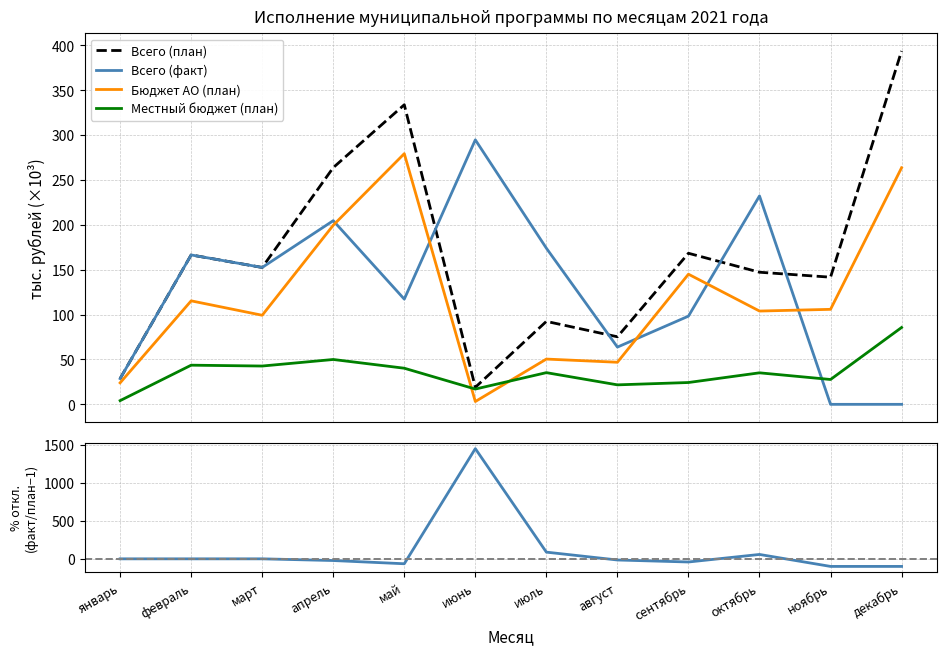

Where is Всего (план) nearest to the value 206?

сентябрь